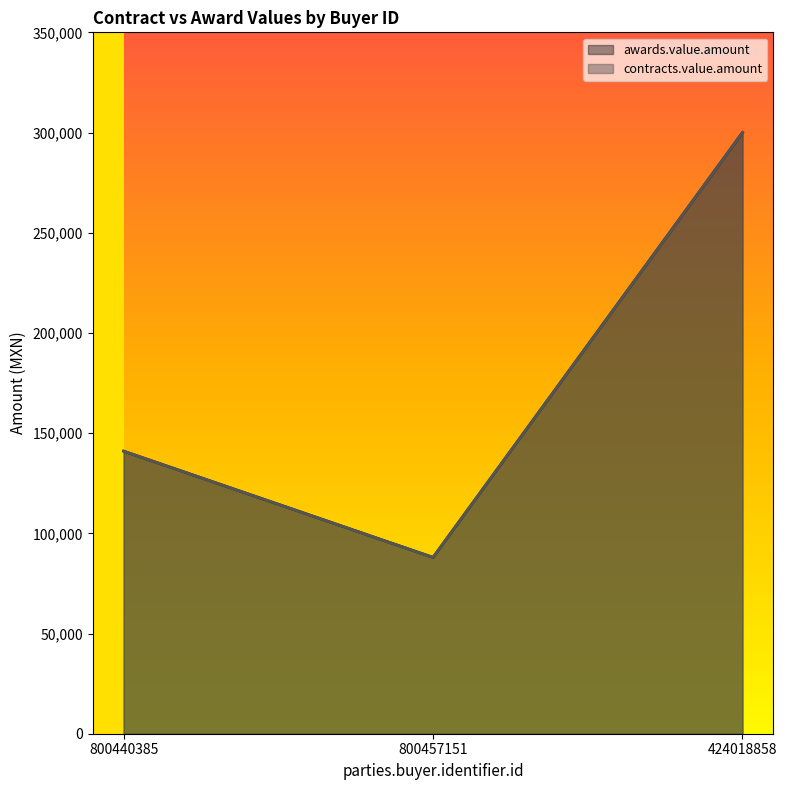

Which series changed the most between 800440385 and 424018858?

awards.value.amount